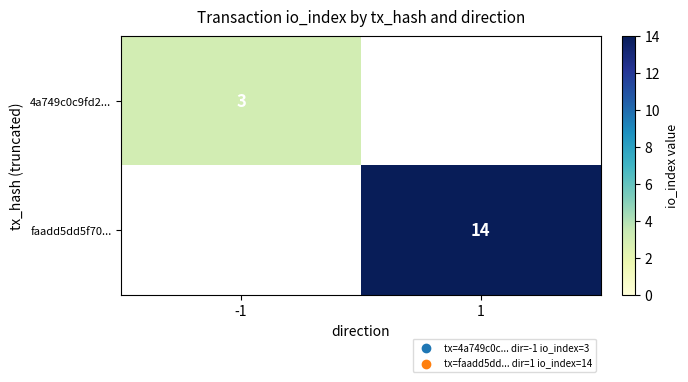

True or false: faadd5dd5f70... has a value of 14 at 1.

True